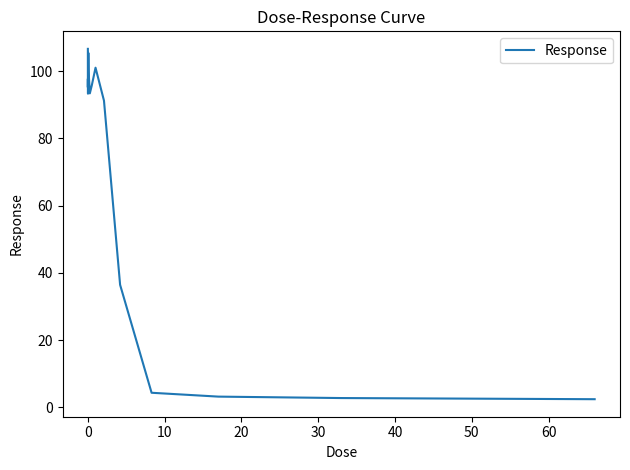

What is the average value?

70.5